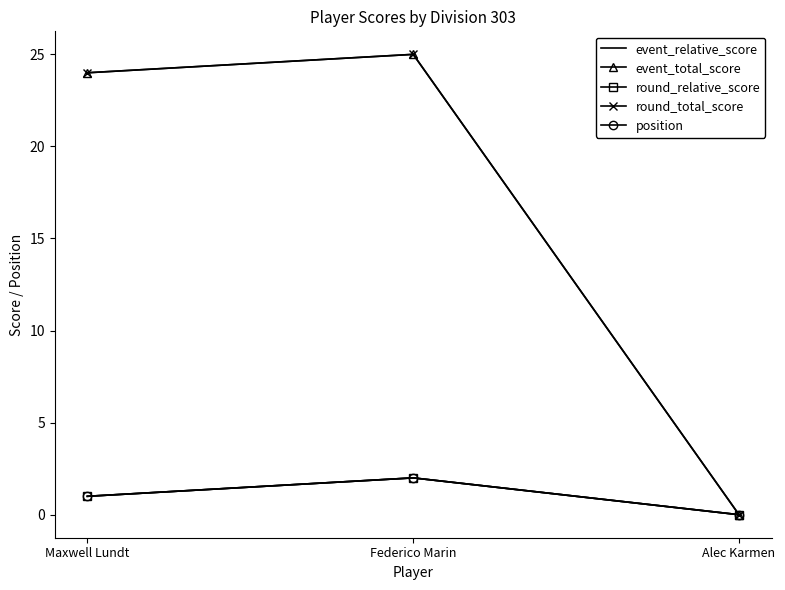

How many values in round_total_score are above zero?

2